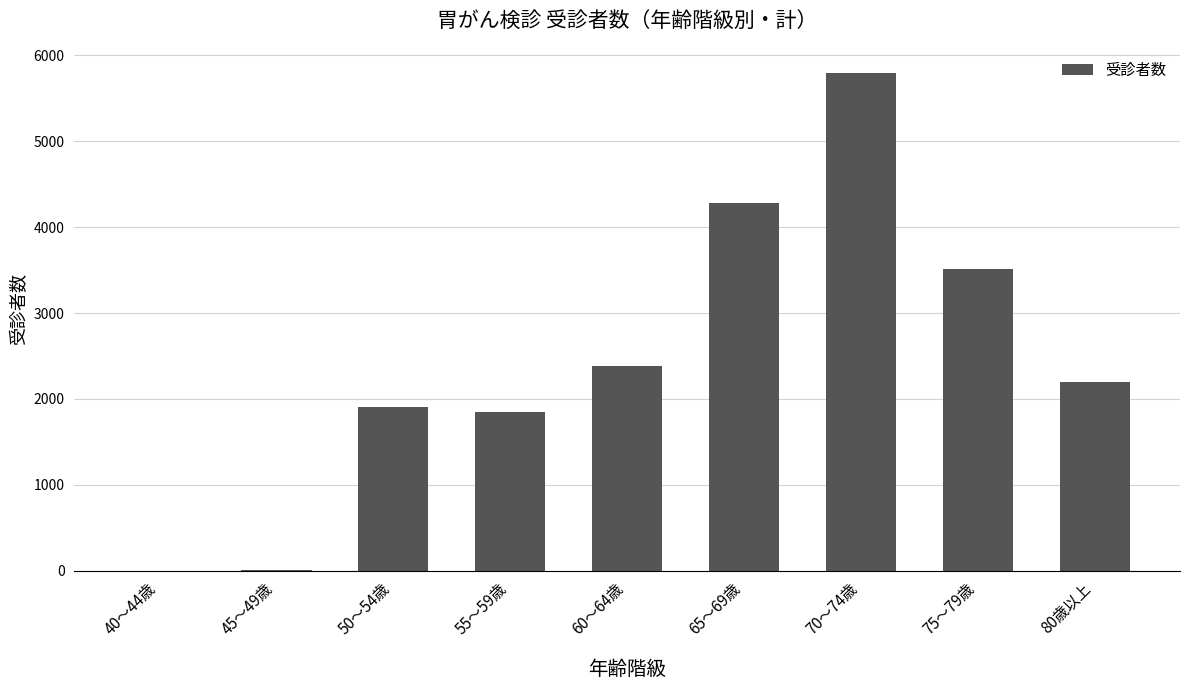

Where does the data first go above 2193?

60～64歳